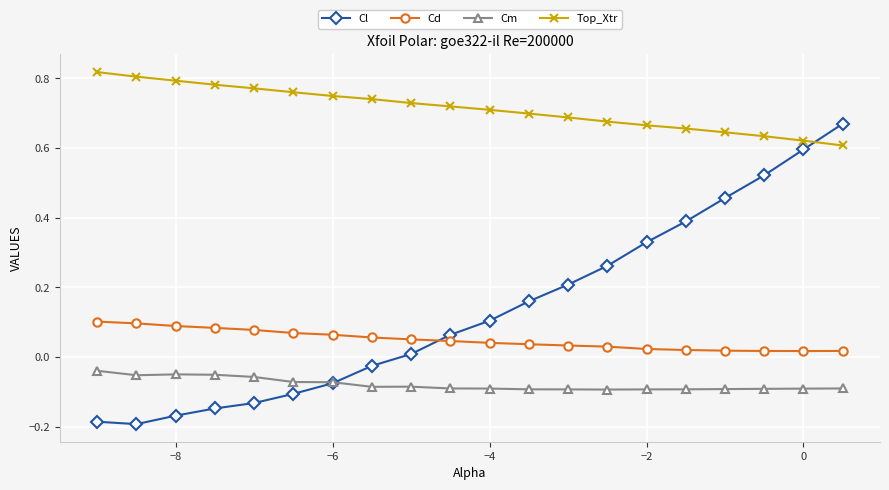

True or false: Top_Xtr and Cd intersect in this chart.

False